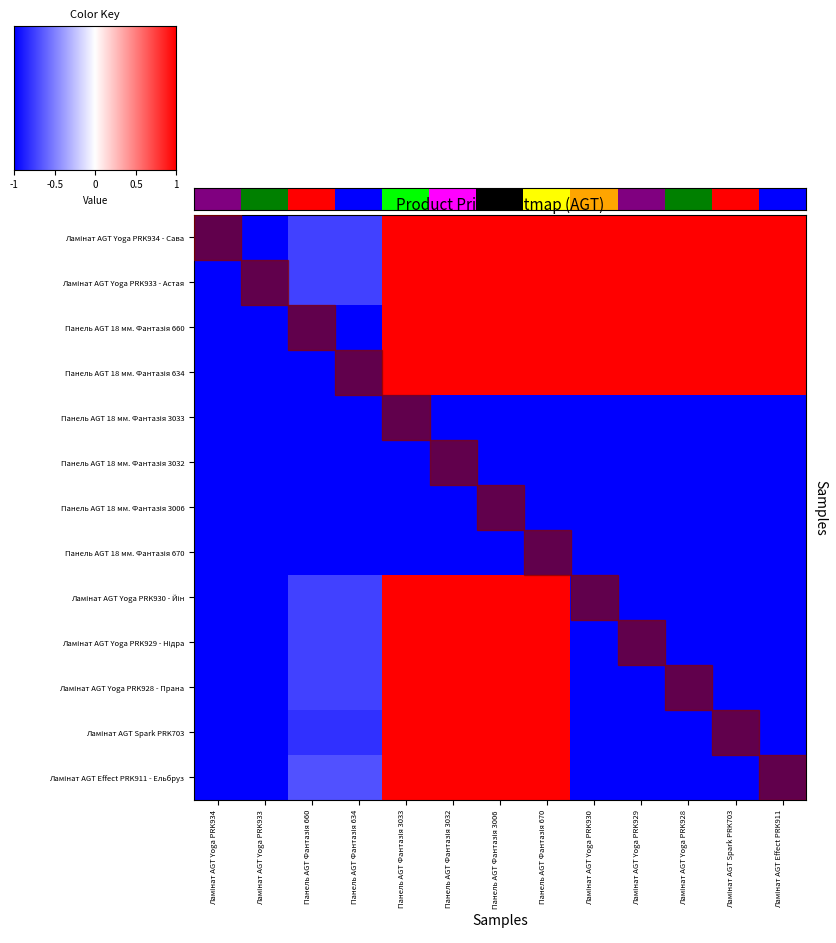

Which series has the largest total across all categories?

Ламінат AGT Yoga PRK934 - Сава